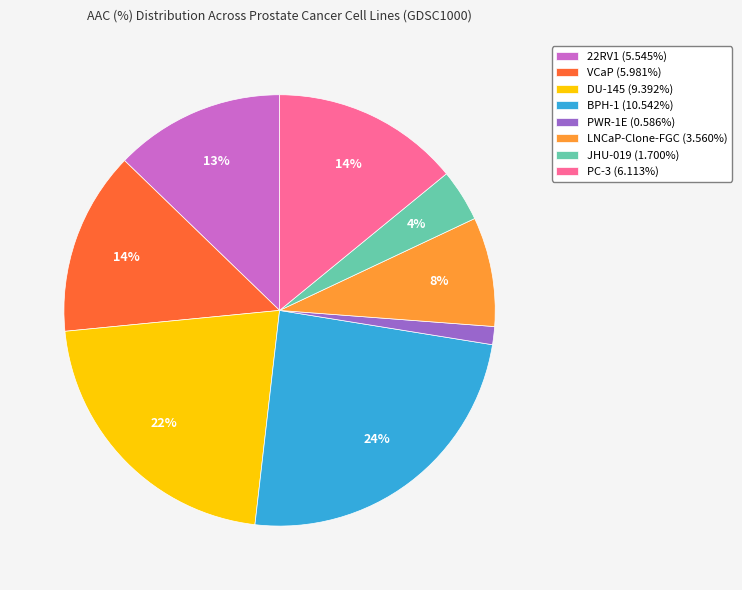

Is there a majority slice in this chart?

No